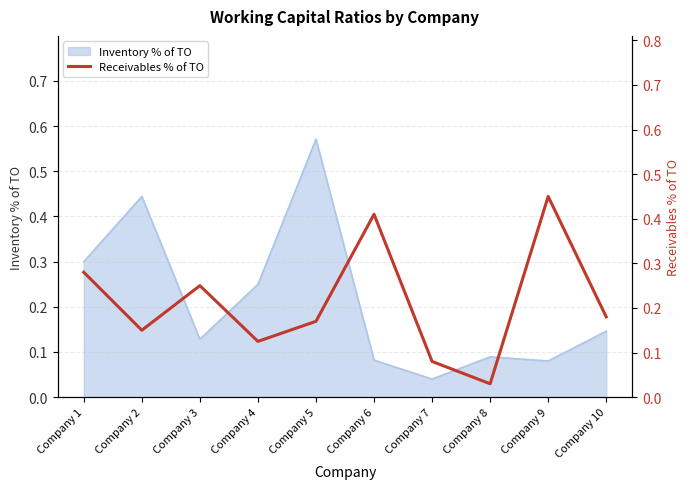

True or false: the data has more than 1 interior local peaks.

True